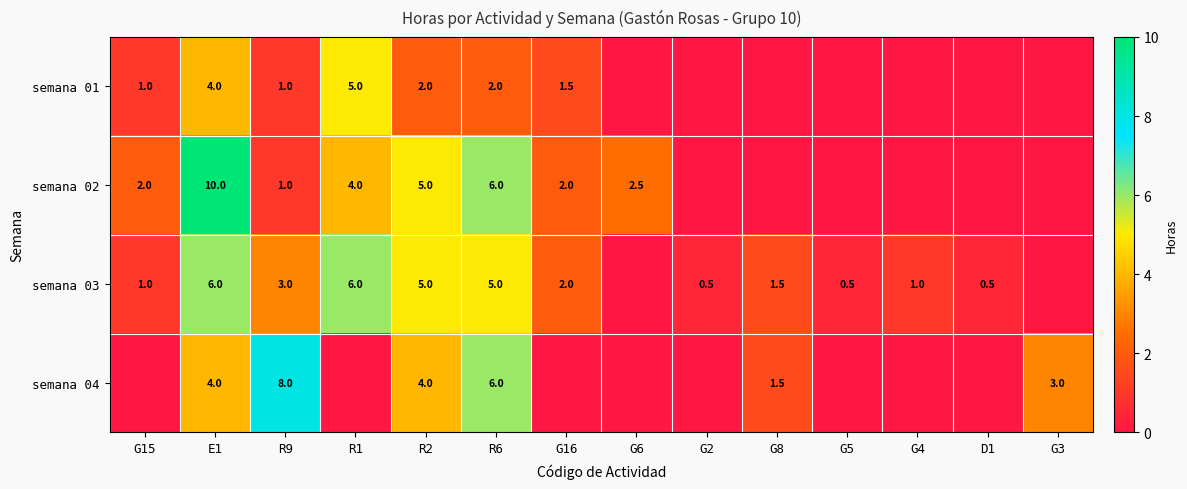

Between E1 and R6, which series saw the biggest shift?

semana 02